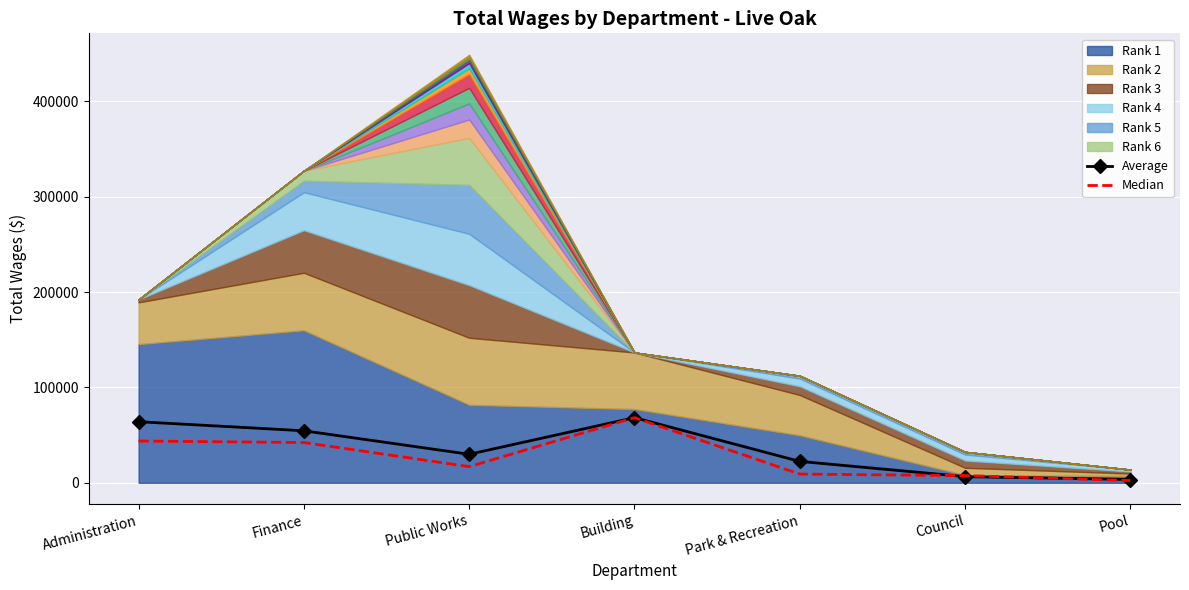

How many data points in Average are above 29926?

4